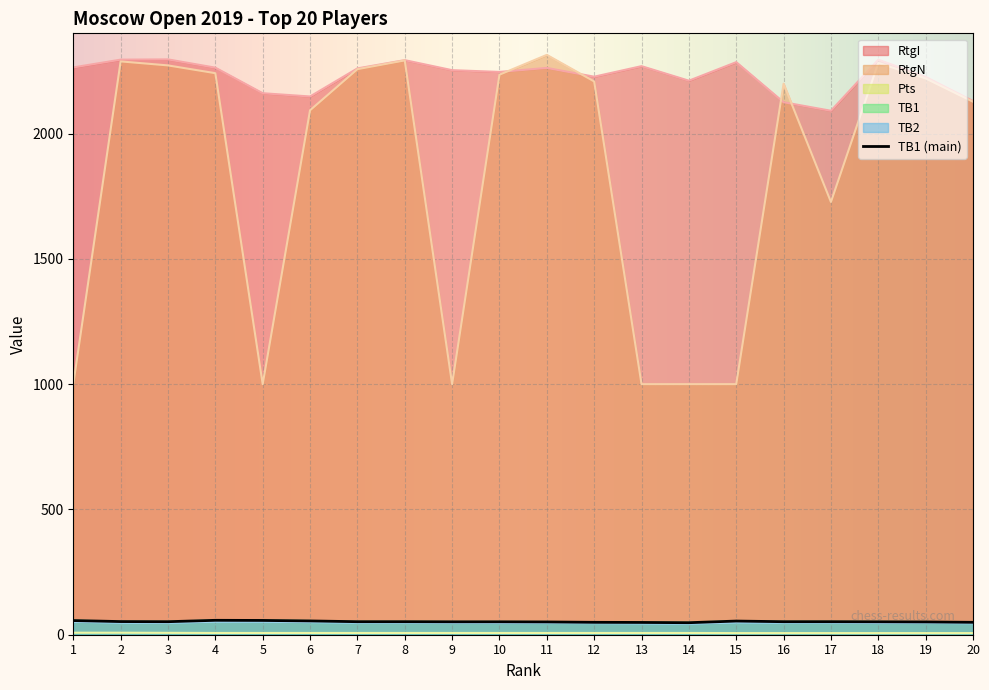

Reading right to left, extract all data points from this chart.

RtgI: 2130.0	2226.0	2295.0	2091.0	2125.0	2285.0	2211.0	2269.0	2227.0	2262.0	2246.0	2253.0	2293.0	2260.0	2148.0	2161.0	2263.0	2296.0	2295.0	2264.0
RtgN: 2127.0	2220.0	2282.0	1727.0	2199.0	1000.0	1000.0	1000.0	2208.0	2314.0	2235.0	1000.0	2292.0	2257.0	2093.0	1000.0	2241.0	2272.0	2288.0	1000.0
Pts: 6.5	6.5	6.5	6.5	6.5	6.5	7.0	7.0	7.0	7.0	7.0	7.0	7.0	7.0	7.0	7.0	7.0	7.5	8.0	8.0
TB1: 49.5	51.0	51.5	52.0	52.0	54.5	48.0	49.0	49.5	51.0	51.5	51.5	52.0	52.0	55.0	57.0	57.5	52.0	52.5	56.5
TB2: 46.0	47.5	47.0	48.5	48.5	49.5	44.5	45.5	46.5	47.0	47.0	47.5	48.5	48.5	50.5	52.5	52.5	48.0	48.5	52.0